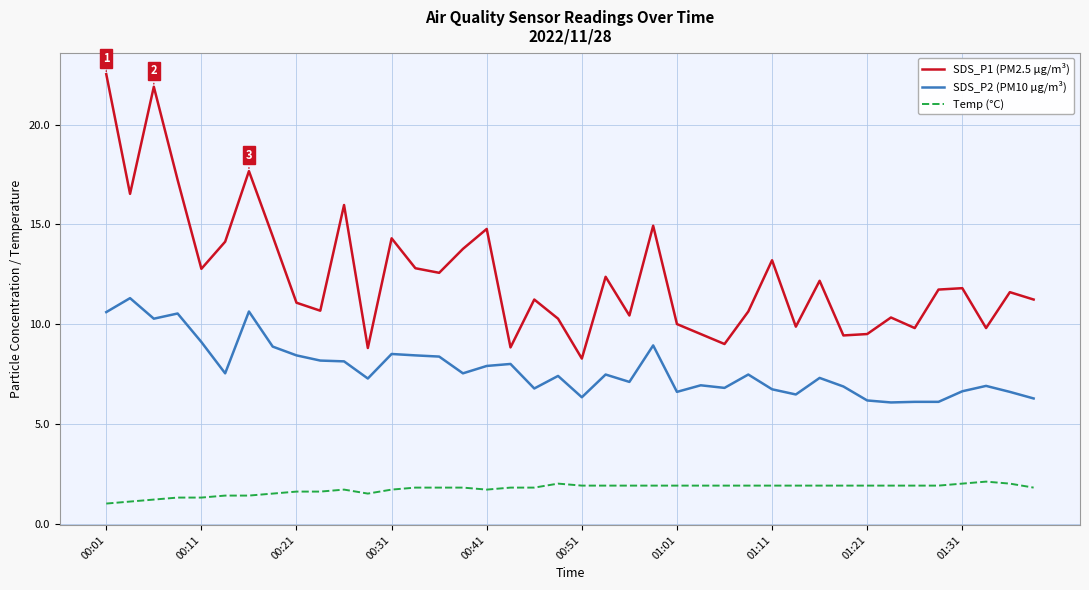

List the series in order of their peak value, lowest first.

Temp (°C), SDS_P2 (PM10 µg/m³), SDS_P1 (PM2.5 µg/m³)